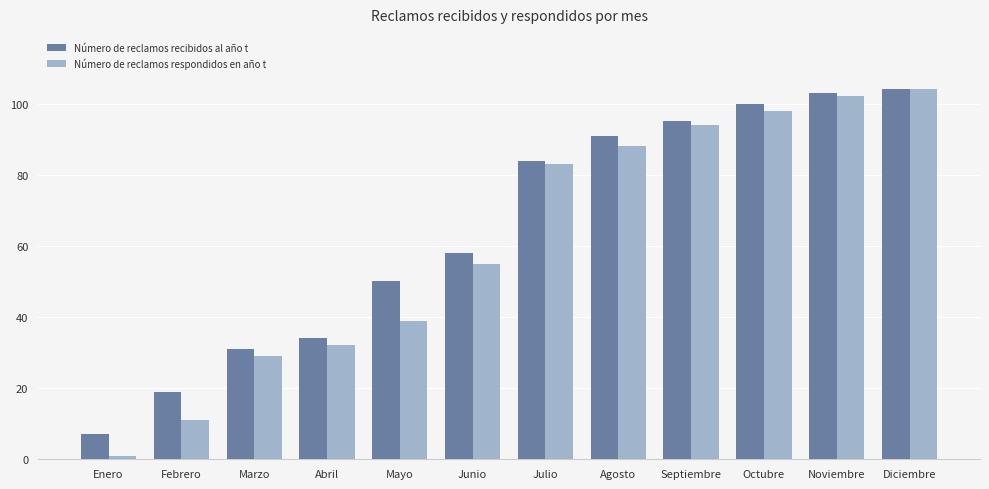

What are all the series names shown in the legend?

Número de reclamos recibidos al año t, Número de reclamos respondidos en año t